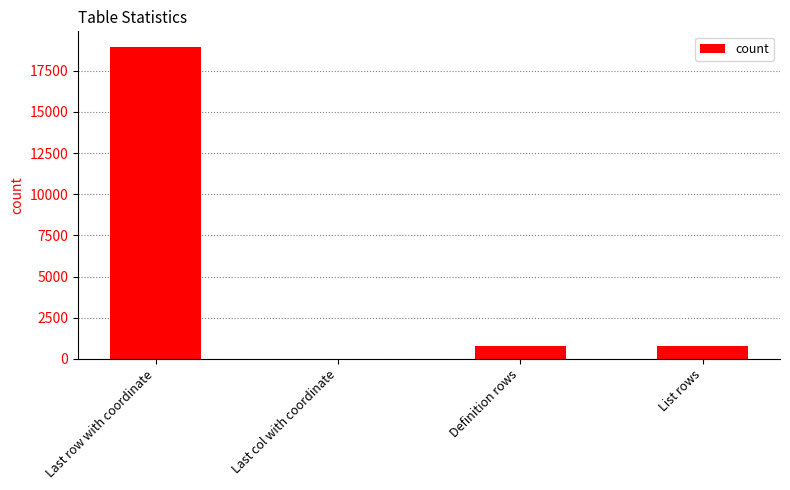

Which label corresponds to the largest value in the chart?

Last row with coordinate